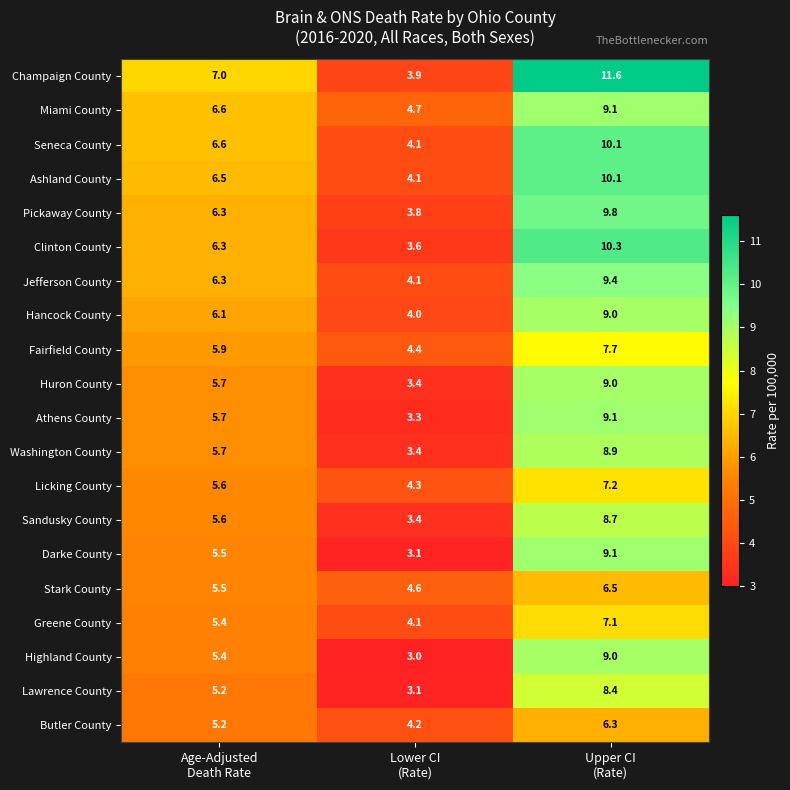

Which series has the largest range (max minus min)?

Champaign County